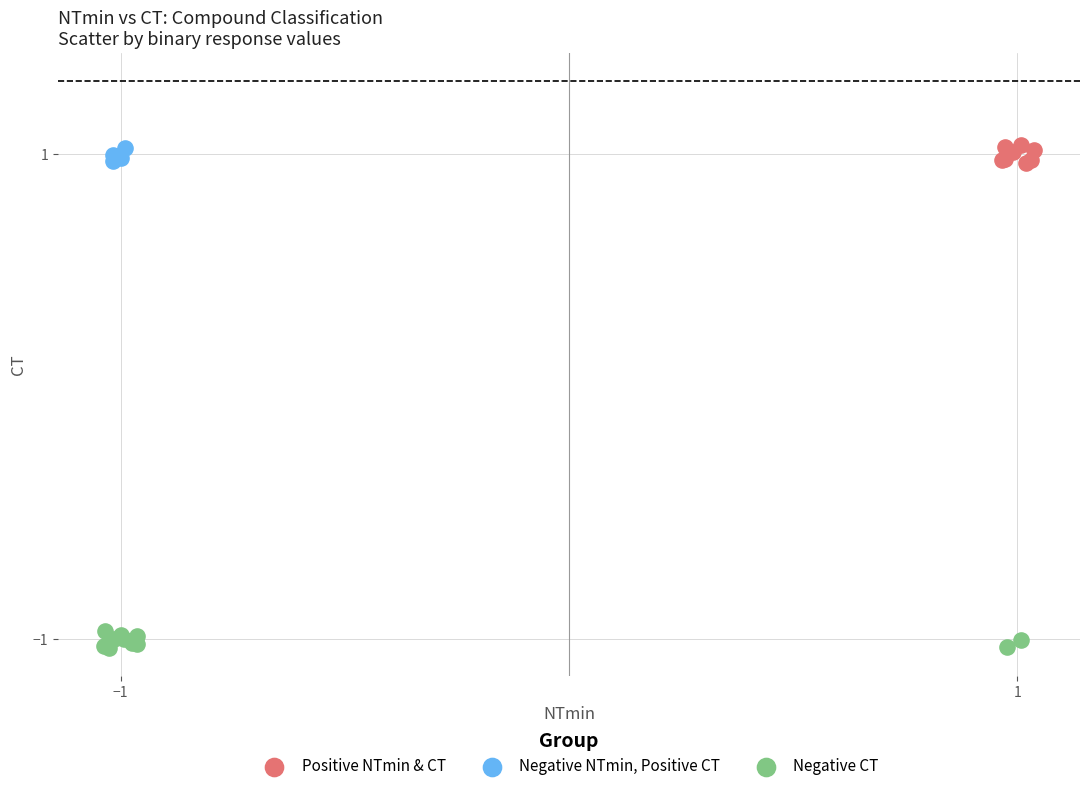

Which series reaches the minimum Y coordinate?

Negative CT